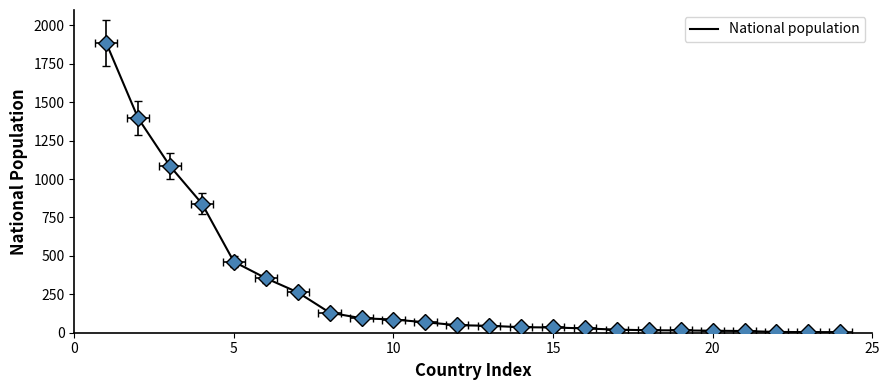

Count the number of data series in this chart.

1